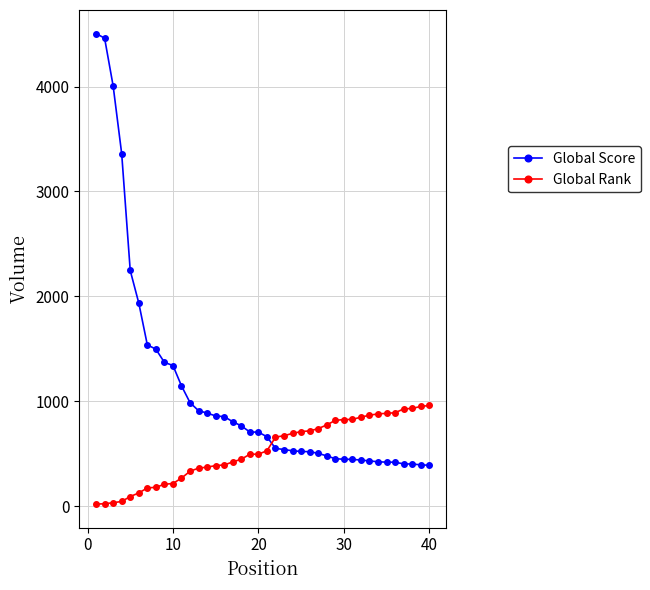

Which series ends up on top after the final intersection of Global Score and Global Rank?

Global Rank